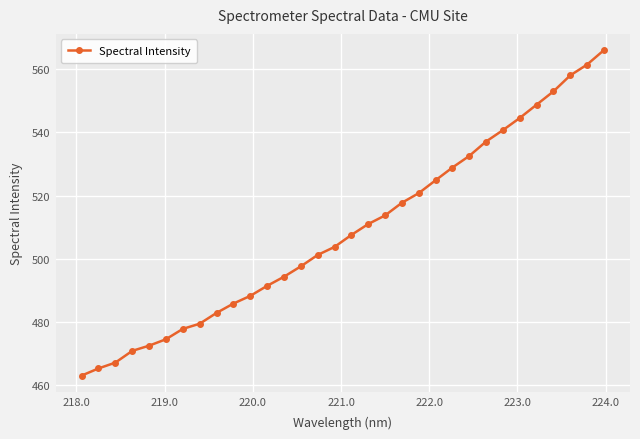

What is the value of the 3rd point from the left?

467.2